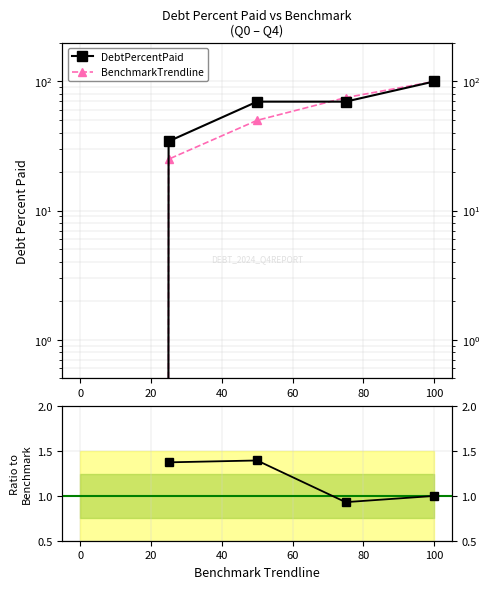

True or false: Ratio to Benchmark and BenchmarkTrendline intersect in this chart.

False